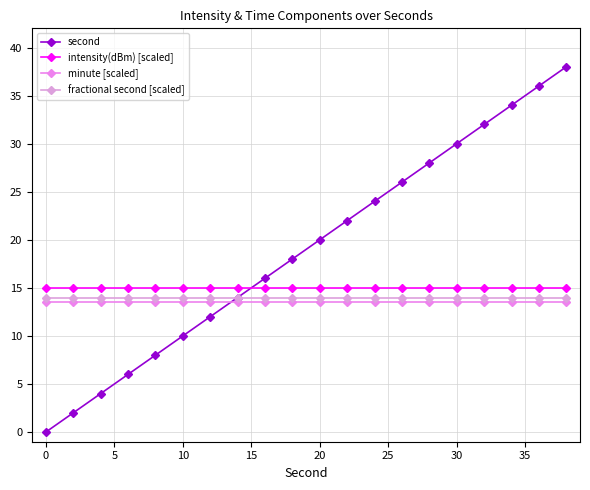

True or false: minute [scaled] has more than 2 interior local peaks.

False